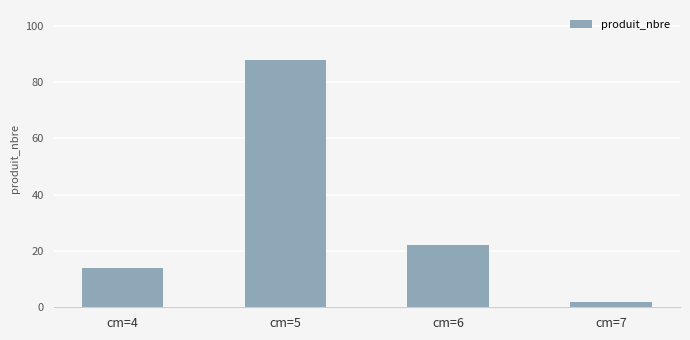

What is the greatest value displayed?

88